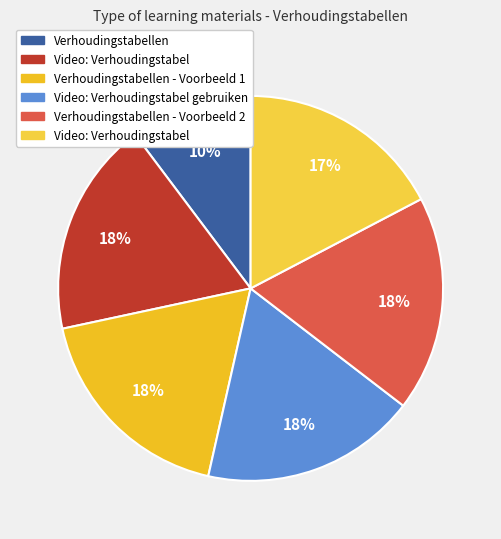

Count the number of slices in the pie.

6